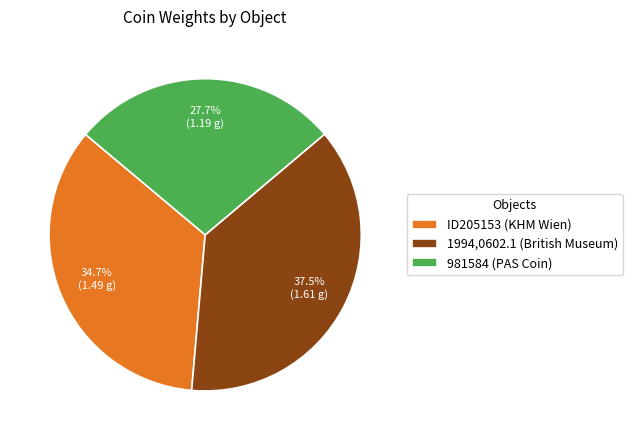

Combined, do 981584 (PAS Coin) and ID205153 (KHM Wien) account for over 50%?

Yes